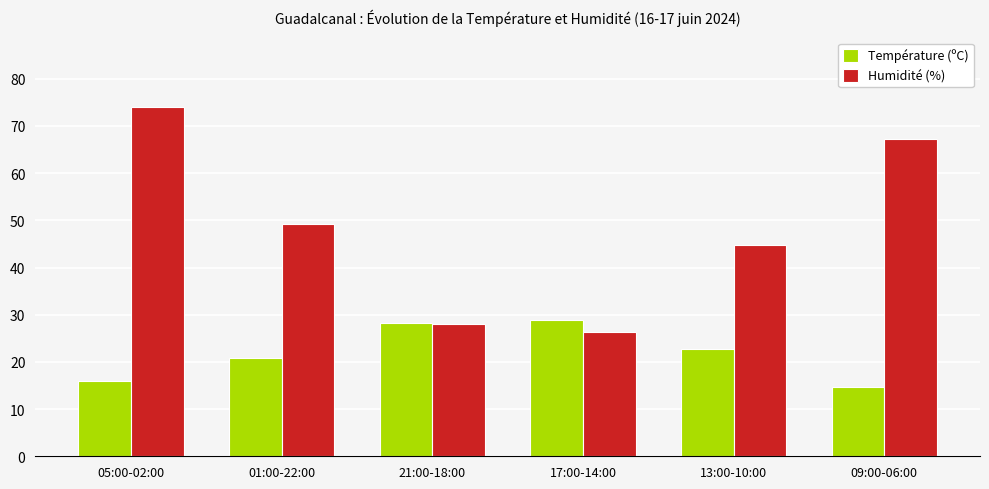

At which category is the sum across all series the highest?

05:00-02:00